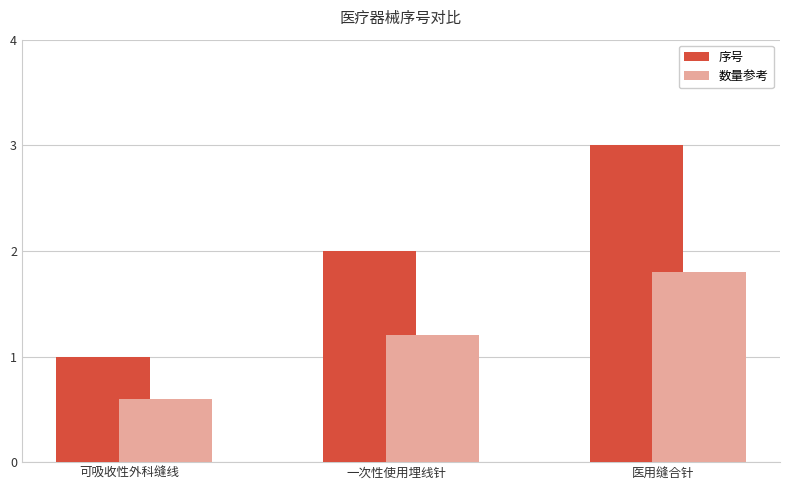

Rank the categories by 数量参考 value from highest to lowest.

医用缝合针, 一次性使用埋线针, 可吸收性外科缝线